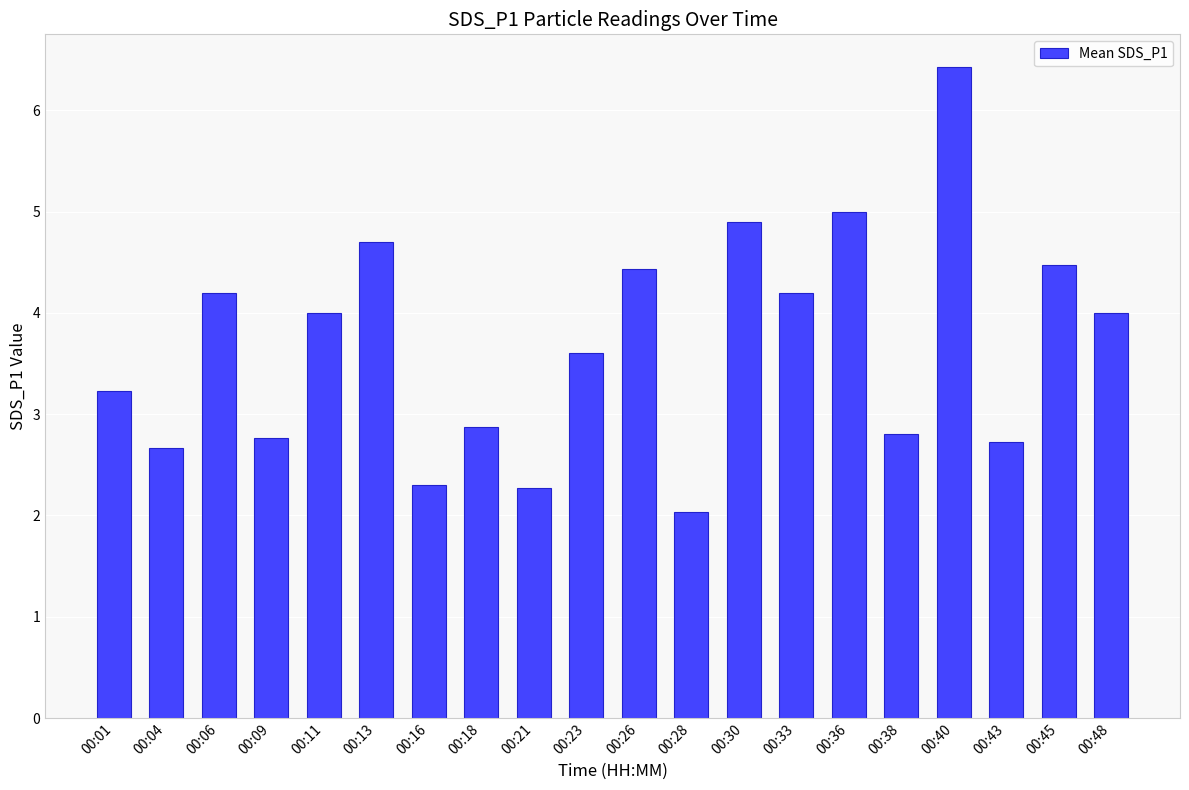

What is the difference between the values at 00:40 and 00:16?

4.1